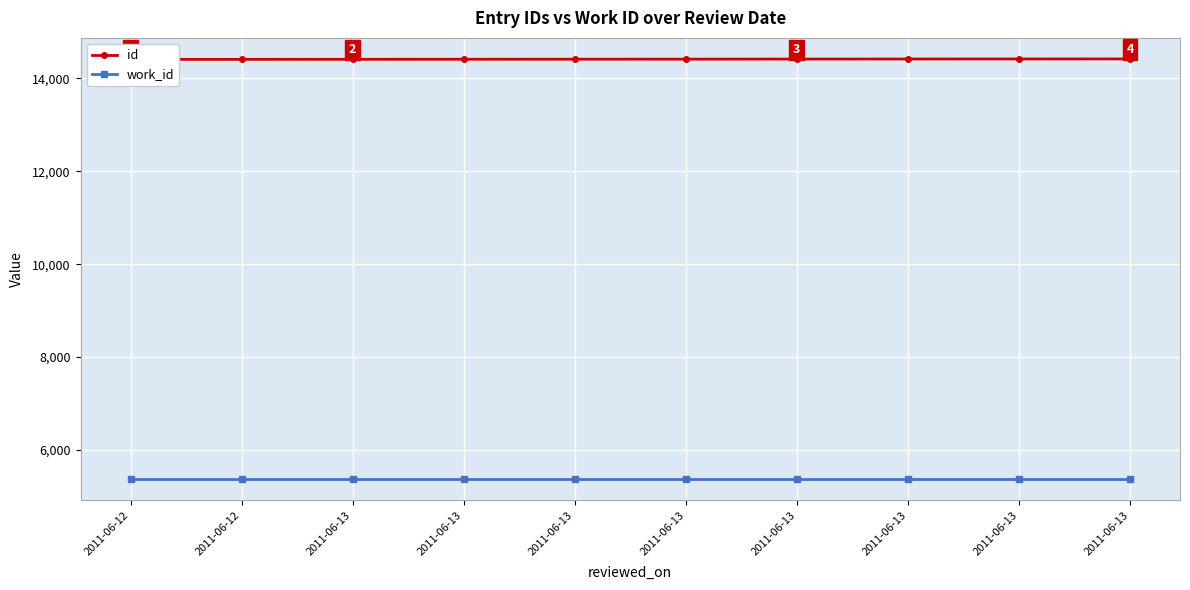

True or false: id has a value of 25770 at 2011-06-13.

False